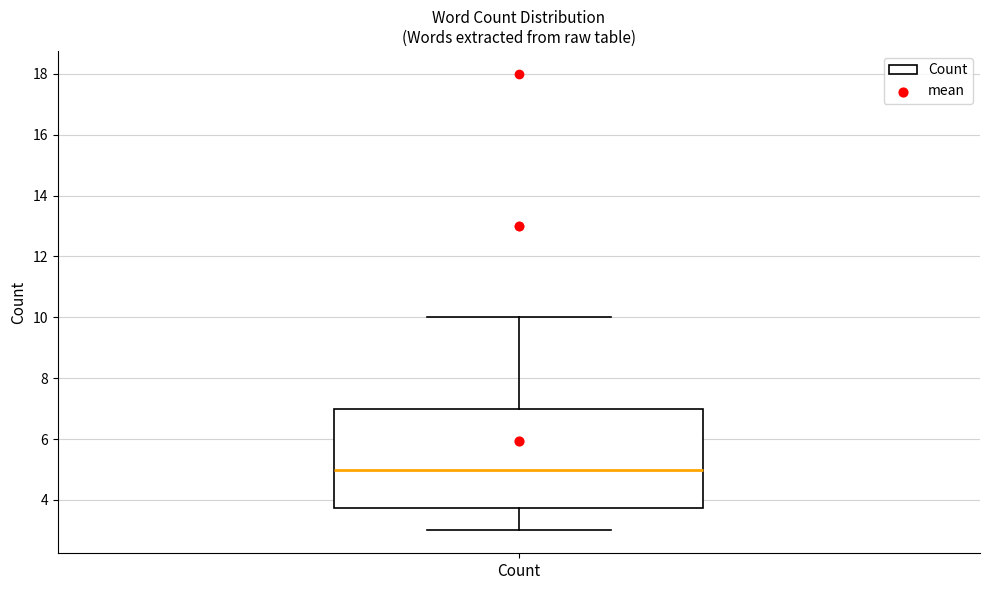

Transcribe this box plot: give where the median line is, the range the box spans, and where the two whiskers end, as read against the y-axis. The values are not printed on the chart, so give them approximately, as read against the axis.

median 5.0, box 3.8 to 7.0, whiskers 3.0 to 10.0